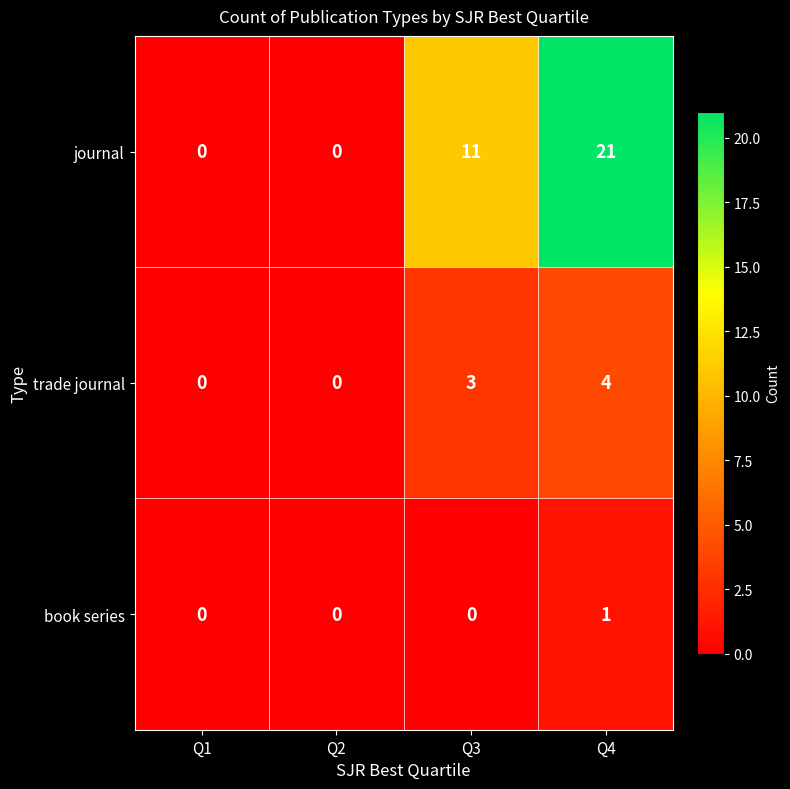

Rank the series by their average value, from highest to lowest.

journal, trade journal, book series